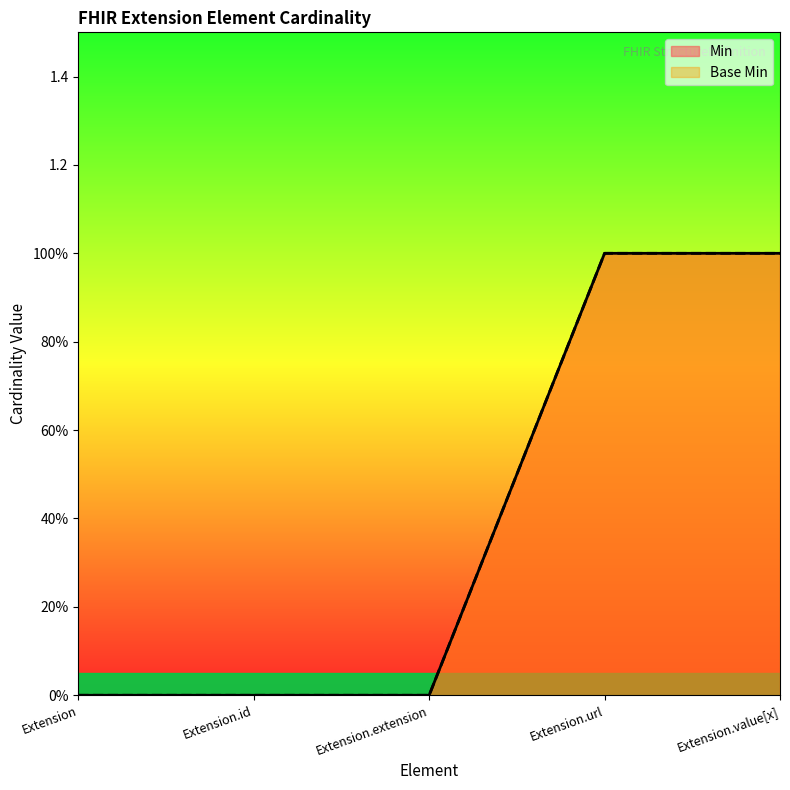

At how many categories does at least one series exceed 0?

2